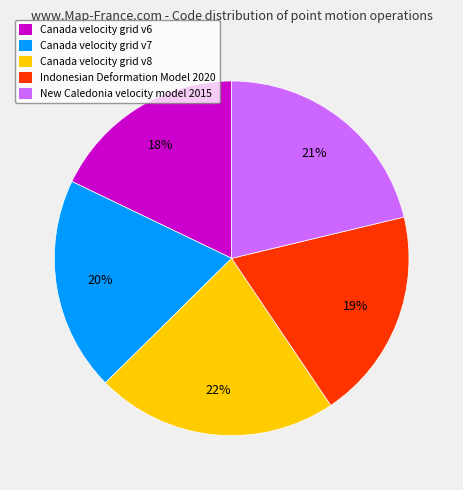

What is the largest slice in the pie chart?

Canada velocity grid v8